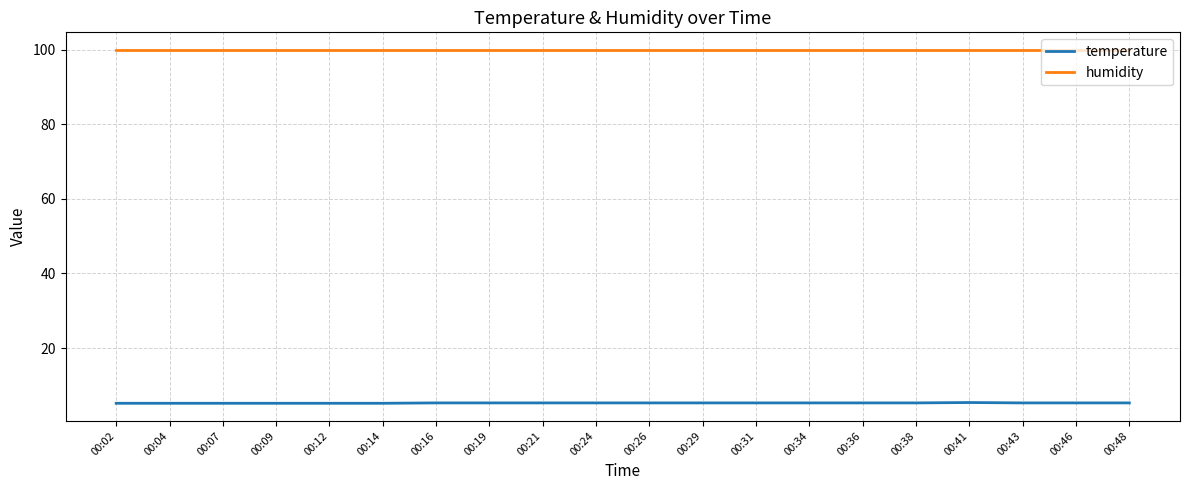

What is the lowest value of the temperature series?

5.2